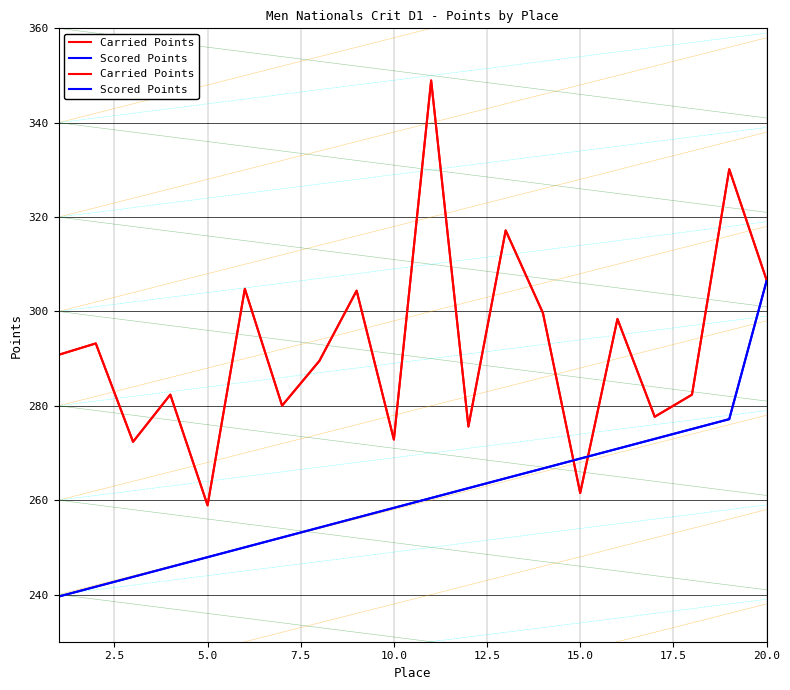

Does the chart display data point markers on the line(s)?

No